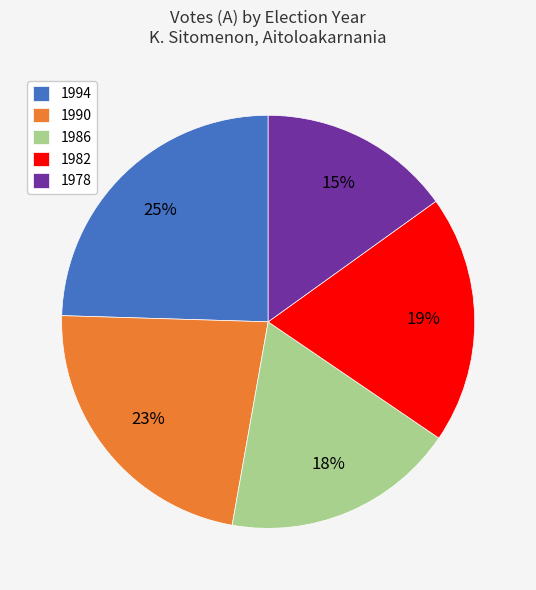

To the nearest percent, what percentage of the pie is 1986?

18%